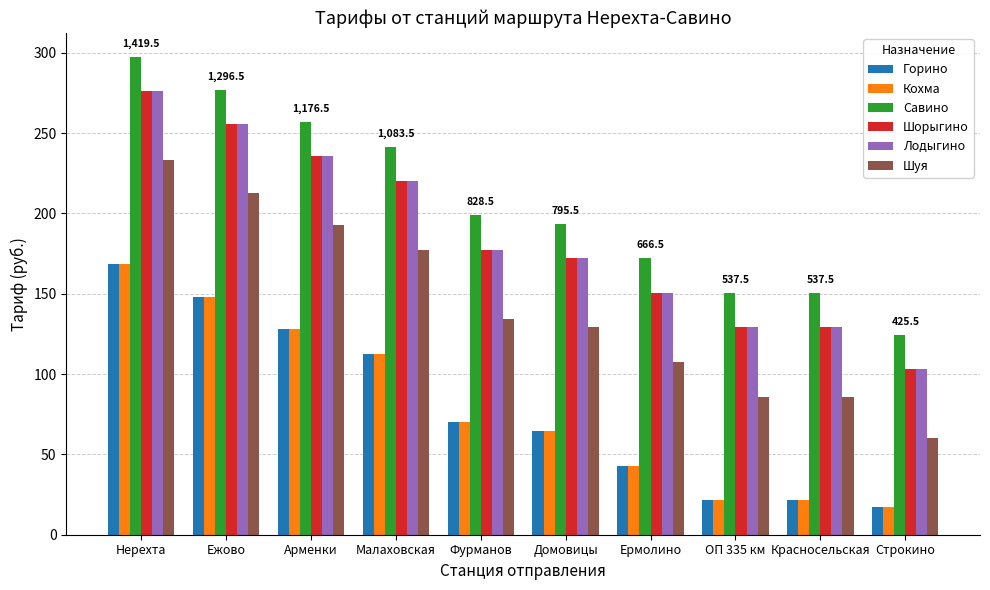

At which label is Лодыгино closest to 189?

Фурманов